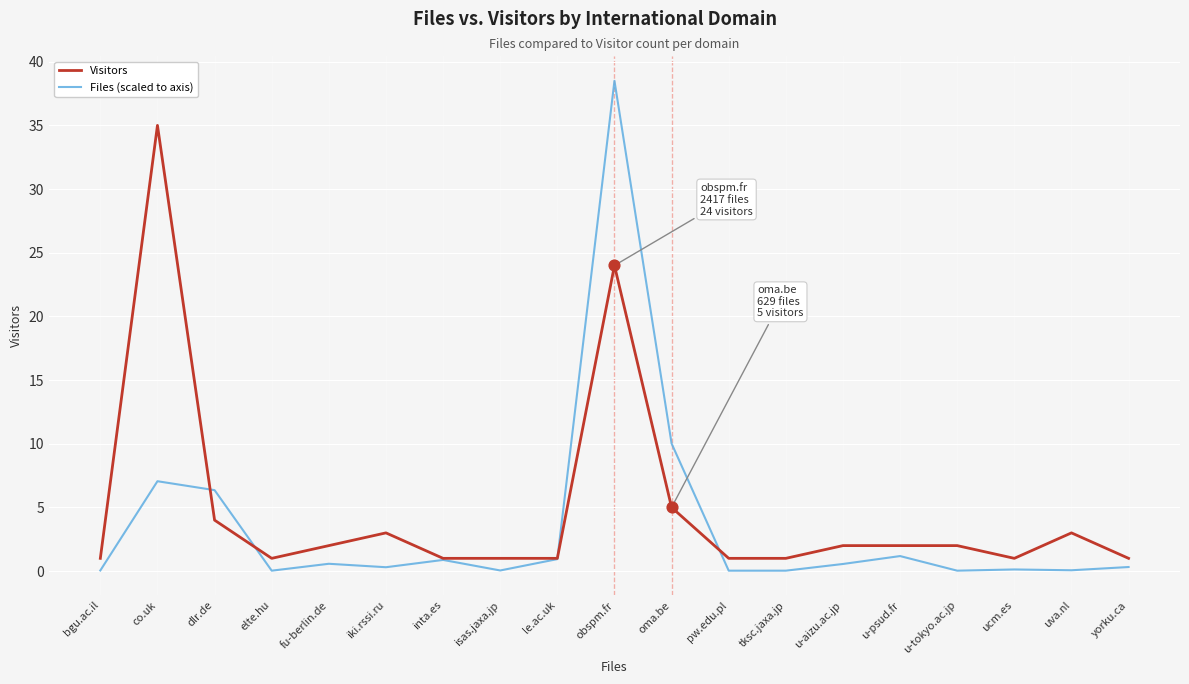

Which series has the widest spread of values?

Files (scaled to axis)